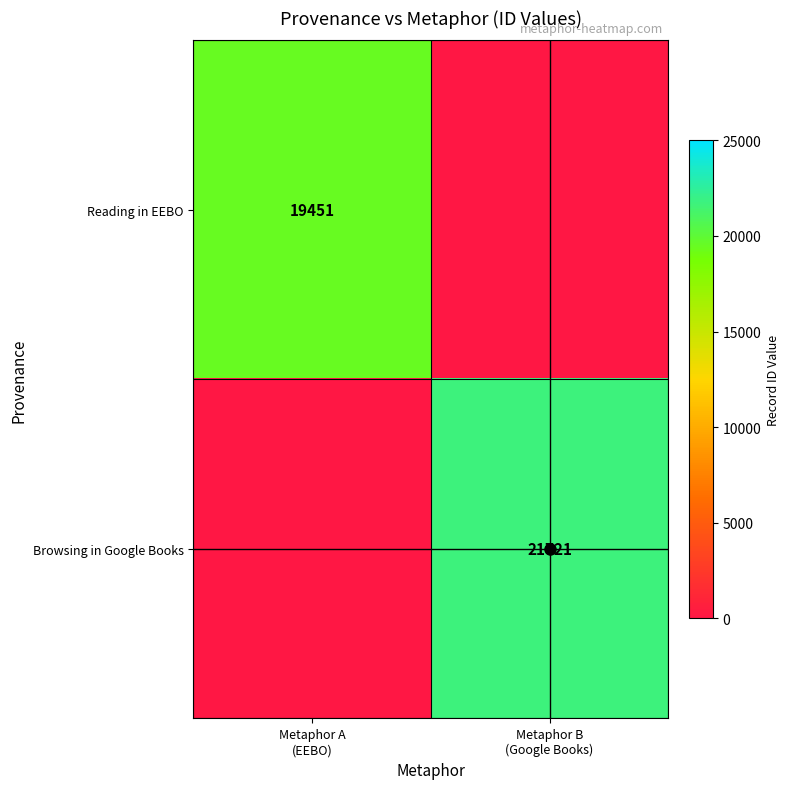

What is the greatest value displayed?

21721